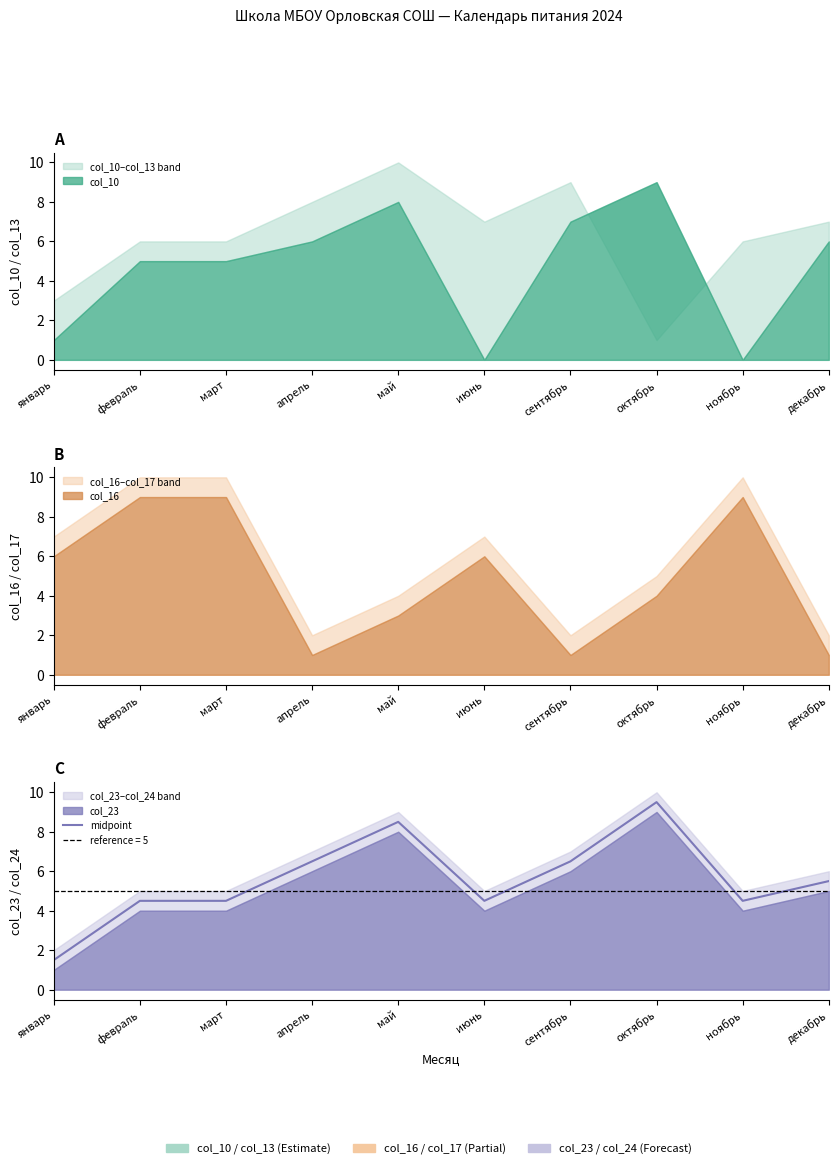

How many interior local peaks (higher than both neighbors) does the data have?

2